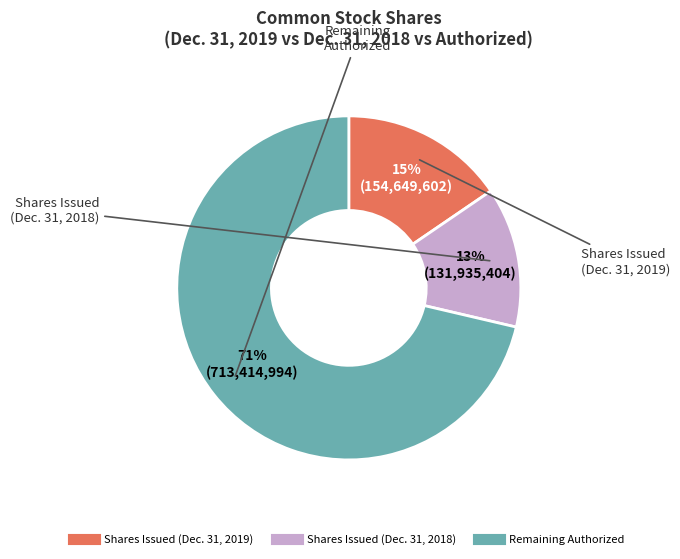

Is there any slice that represents more than half of the pie?

Yes